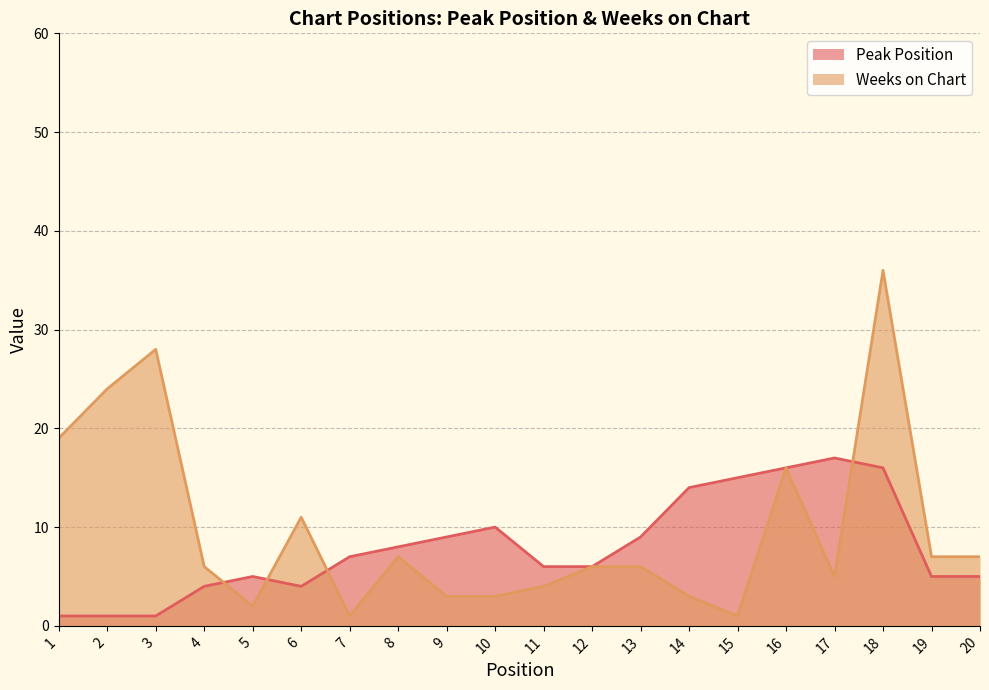

List the labels in order of Weeks on Chart value, smallest first.

7, 15, 5, 9, 10, 14, 11, 17, 4, 12, 13, 8, 19, 20, 6, 16, 1, 2, 3, 18